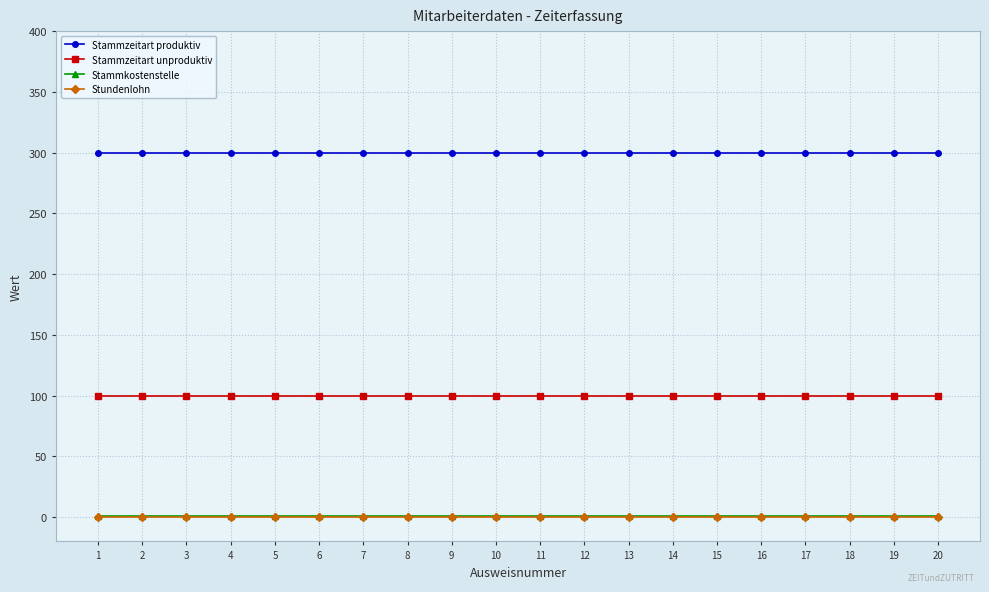

True or false: Stundenlohn and Stammkostenstelle intersect in this chart.

False